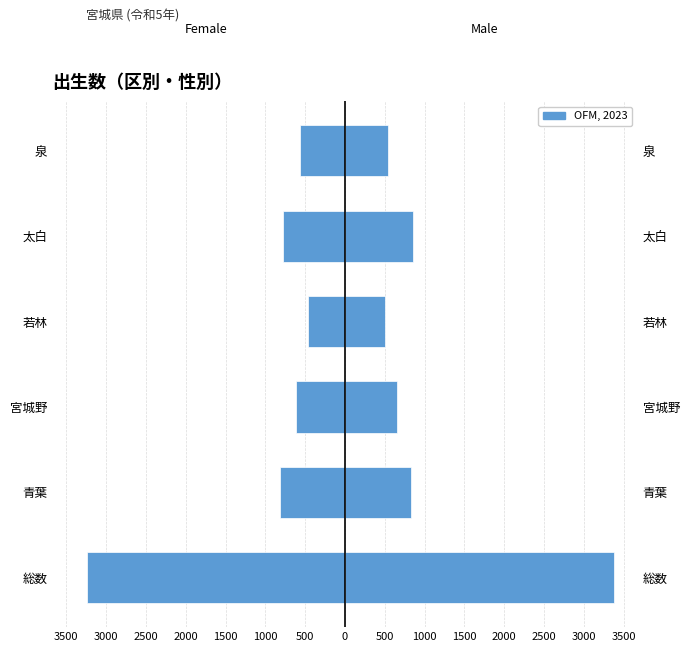

Is it true that Male equals 195 at 泉?

False